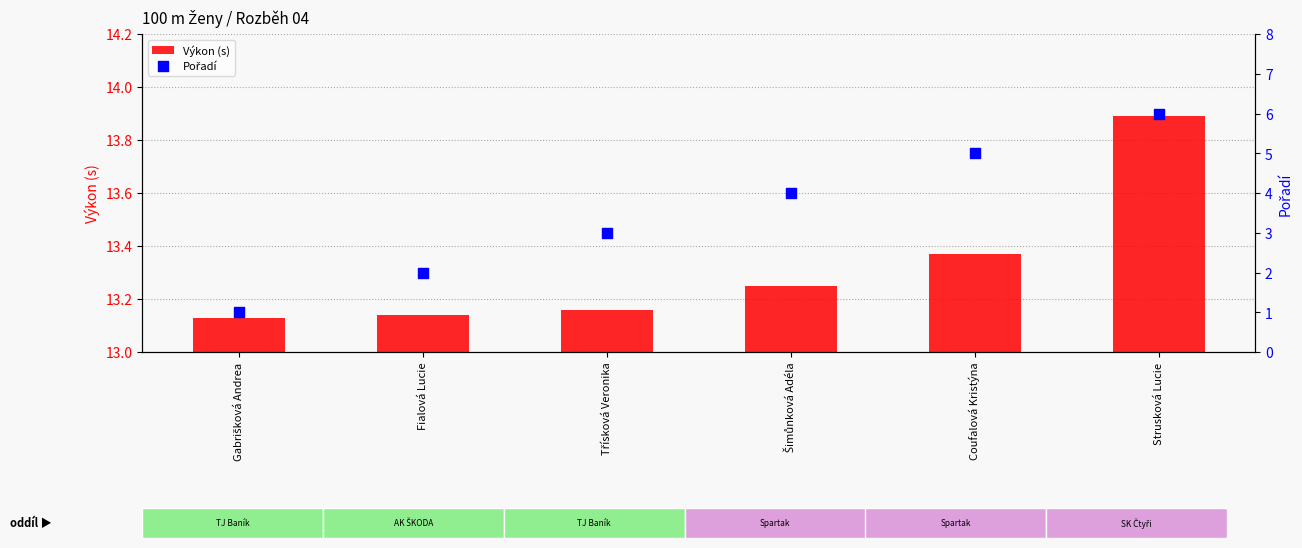

Which series has the largest total across all categories?

Výkon (s)